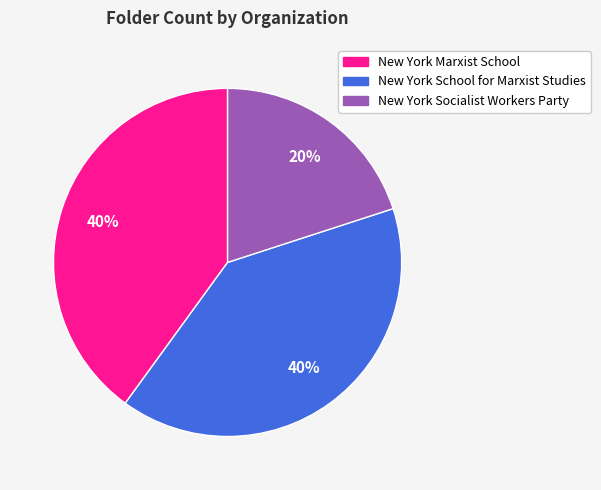

How many segments does this pie chart have?

3